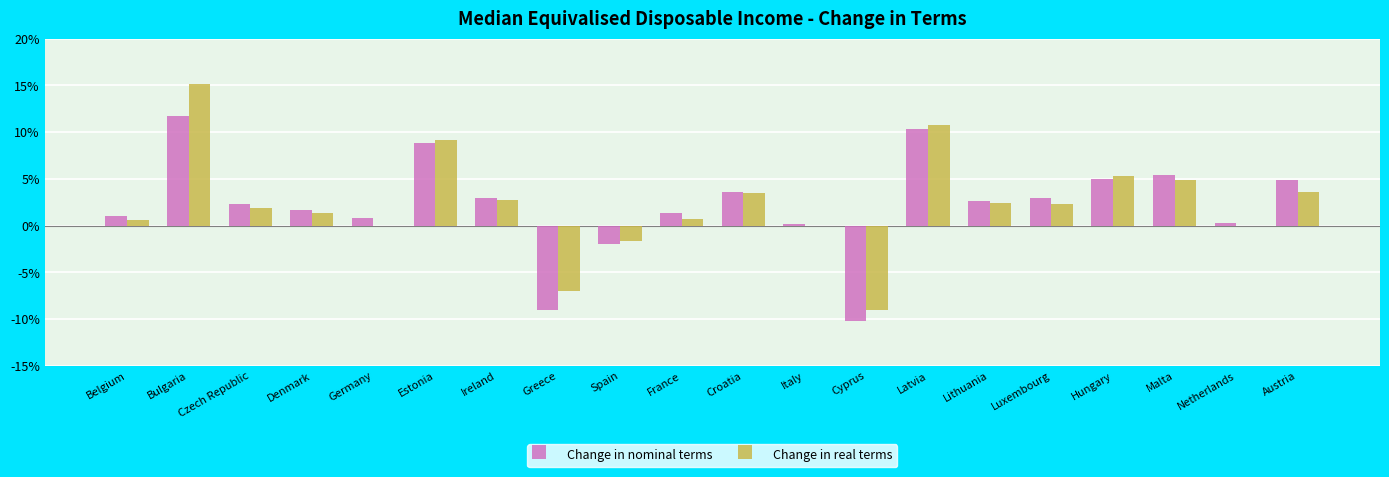

The value of Change in real terms at Luxembourg is 2.3. True or false?

True